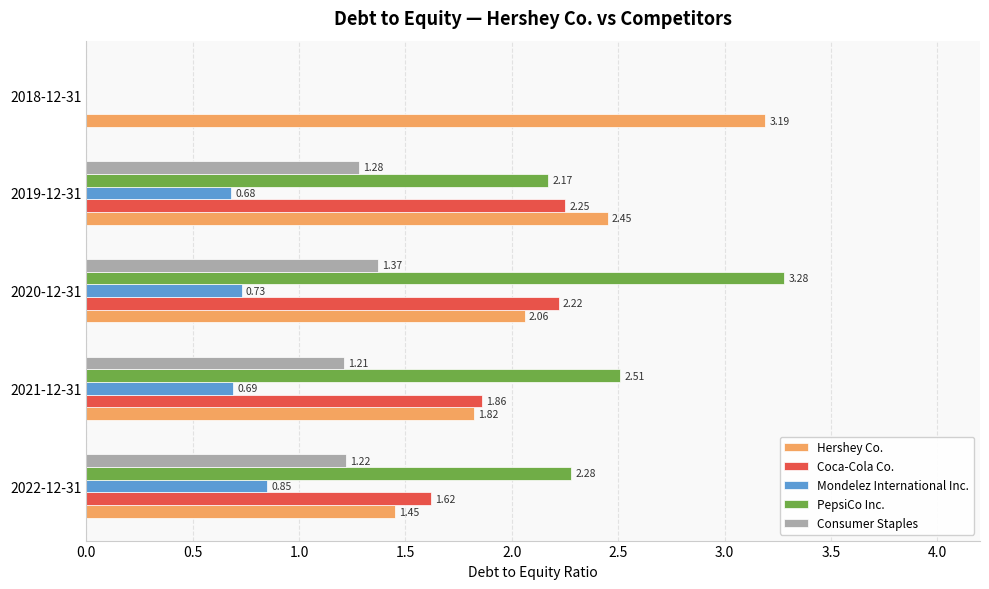

What is the sum of the PepsiCo Inc. values at 2022-12-31 and 2021-12-31?

4.8